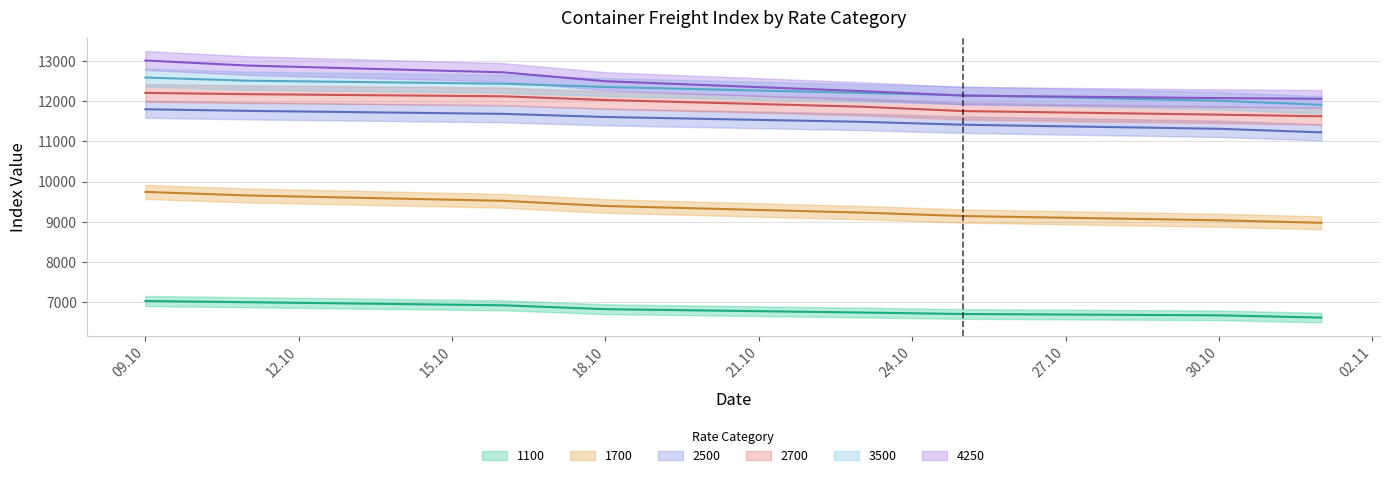

True or false: 4250 and 1100 intersect in this chart.

False